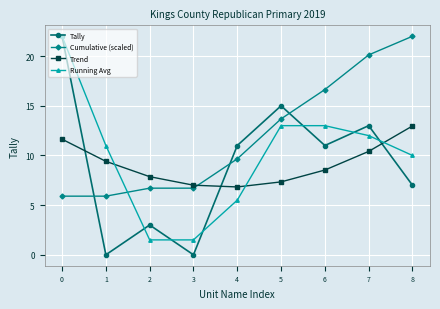

What is the spread (max minus min) of values at 5?

7.7